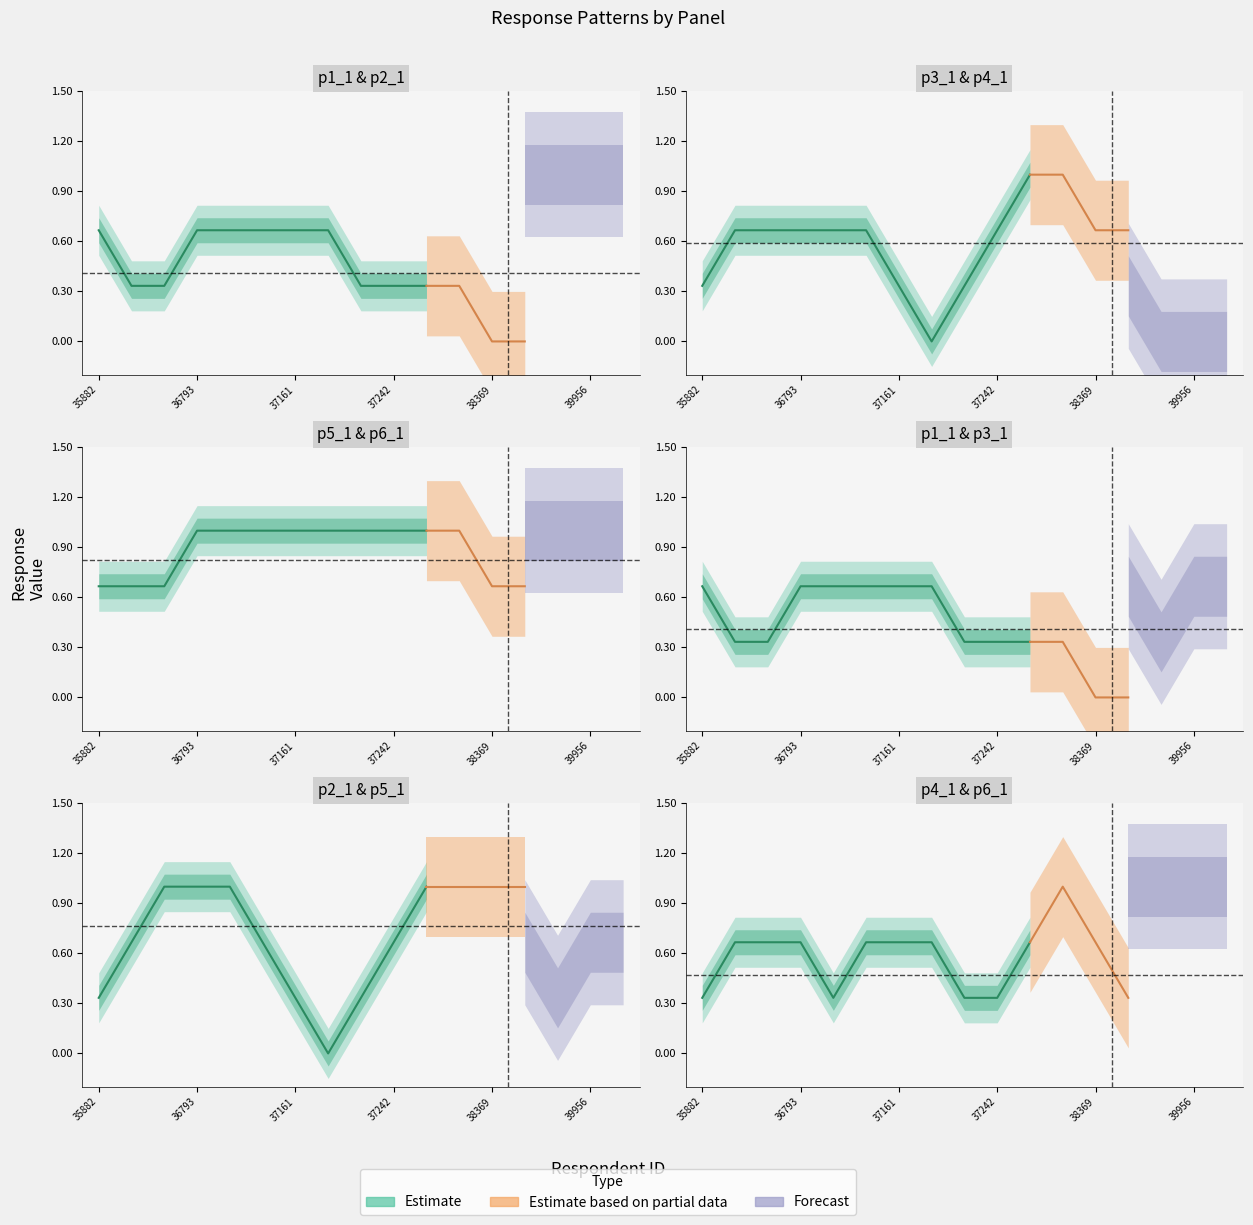

True or false: p5_1 has more than 2 interior local peaks.

False